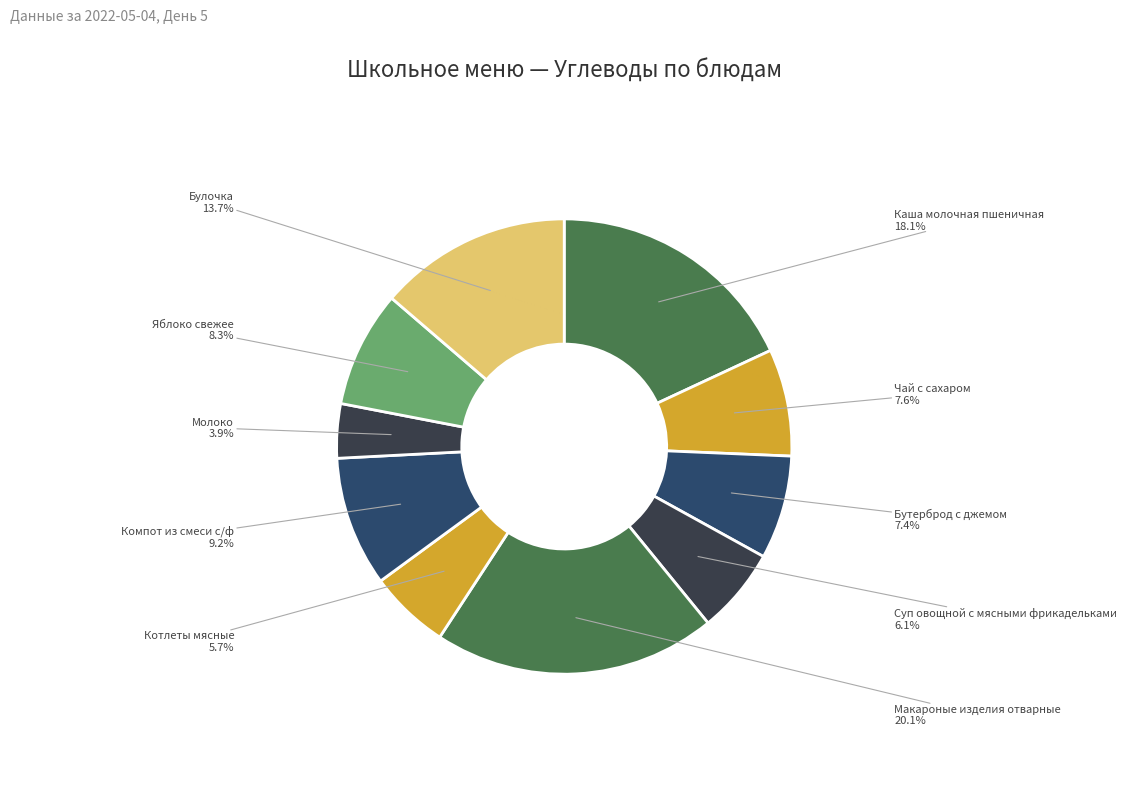

Count the number of slices in the pie.

10